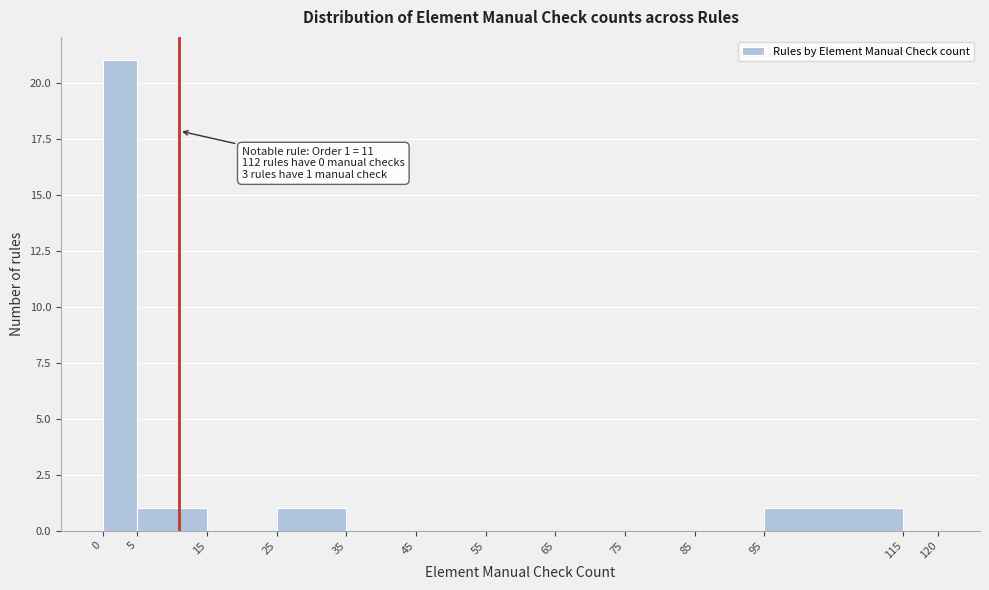

Over which range of the x-axis is the bar tallest?

0 to 5